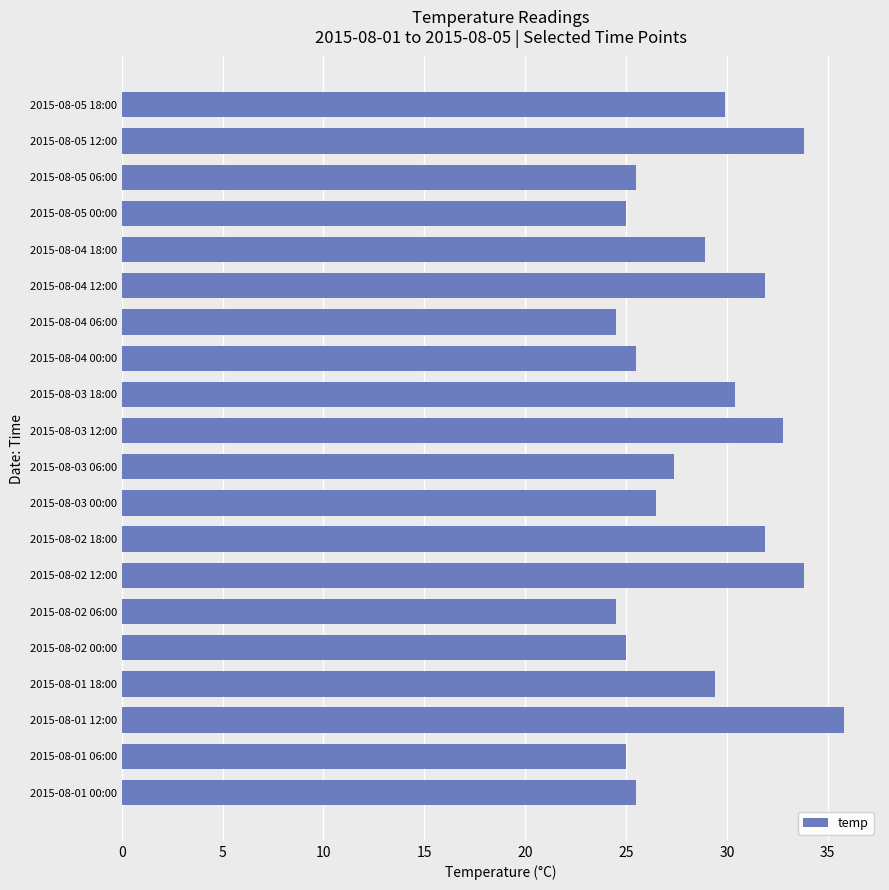

The value at 2015-08-02 18:00 is 31.9. True or false?

True